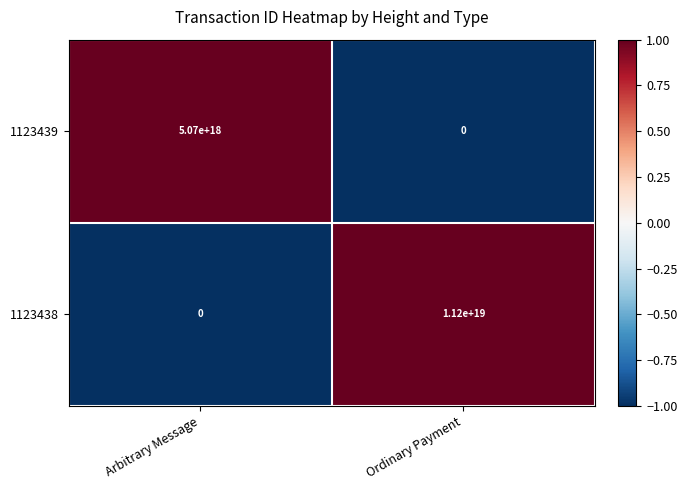

Which series has the largest total across all categories?

1123438